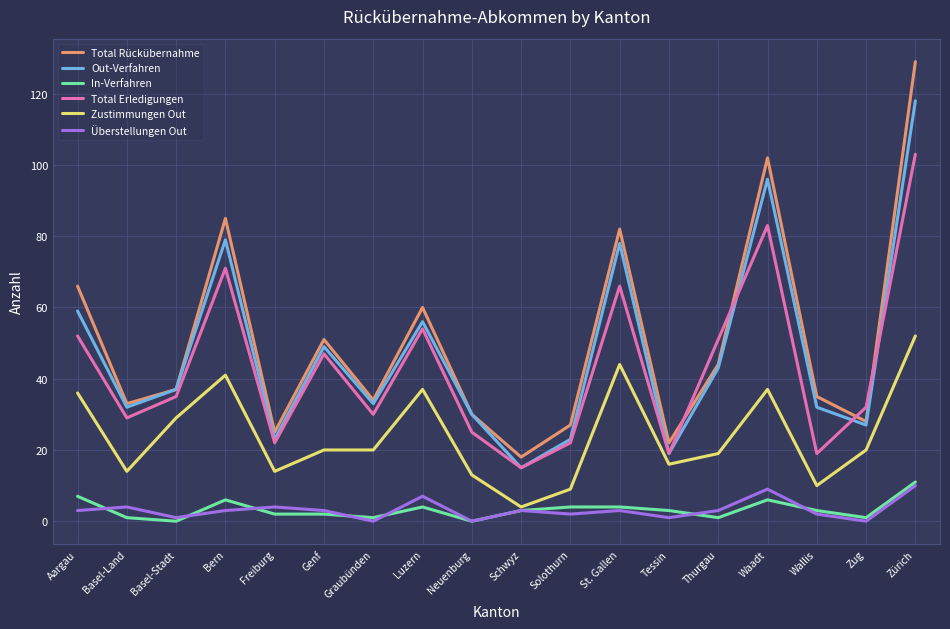

At which category is the sum across all series the highest?

Zürich